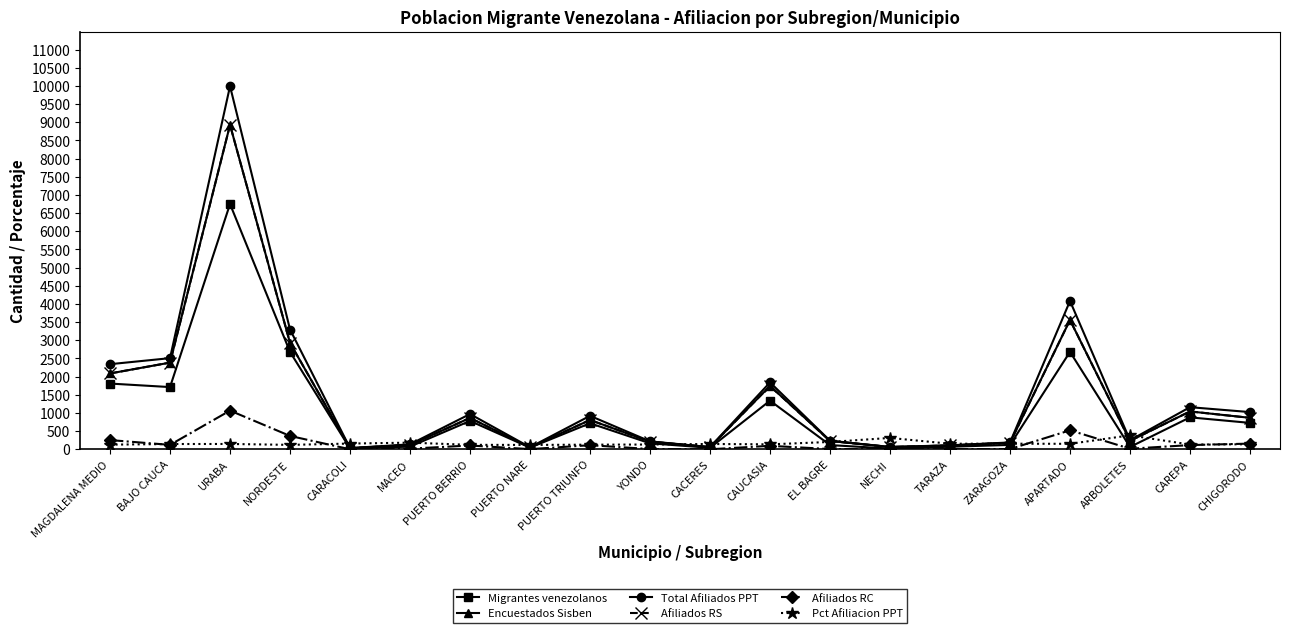

What is the difference between the maximum and minimum values in the Encuestados Sisben series?

8893.0